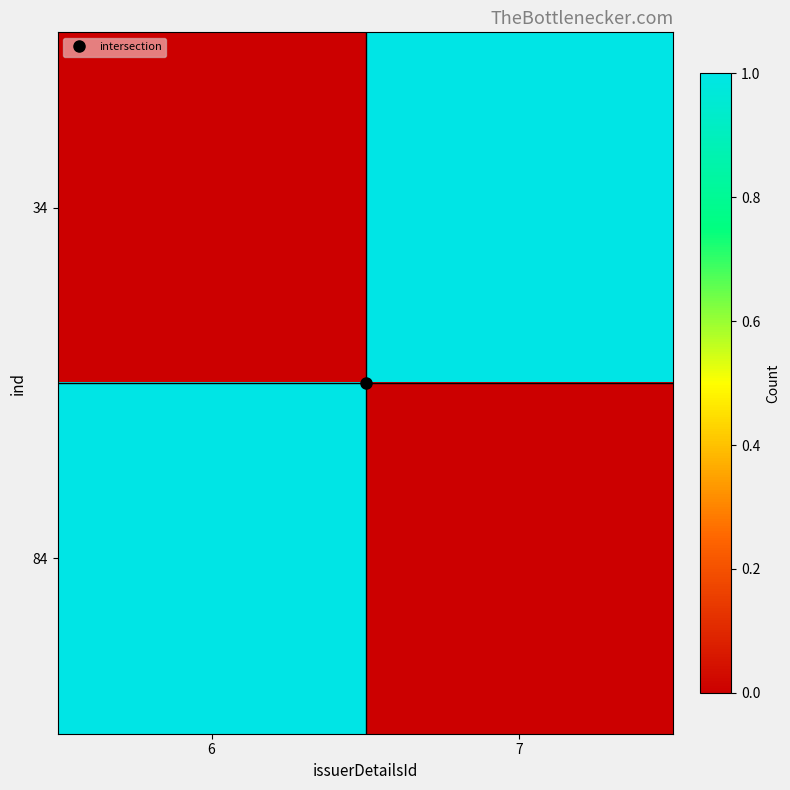

What is the greatest value displayed?

1